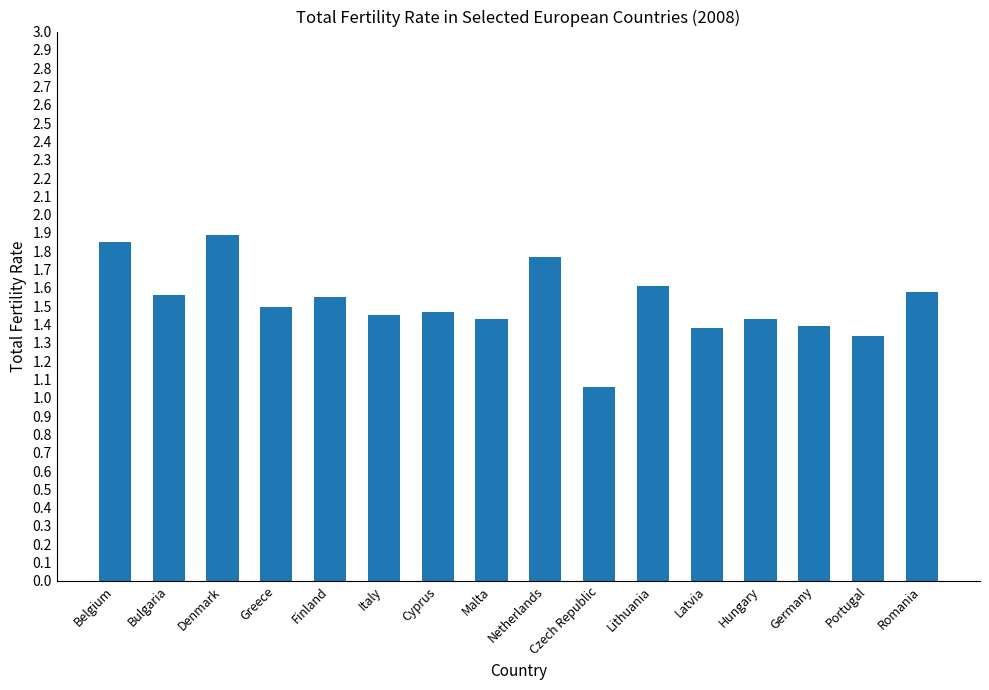

Approximately how many times larger is the value at Germany compared to Finland?

0.9